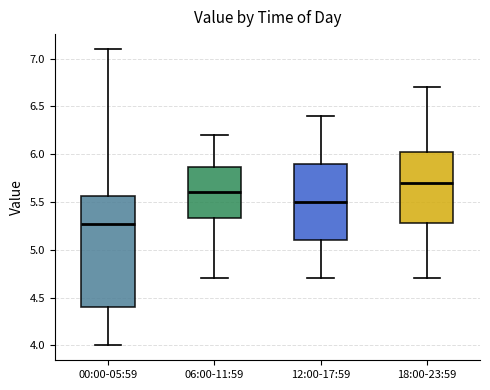

Where is the upper edge of the box for 12:00-17:59 on the y-axis? The values are not printed on the chart, so give them approximately, as read against the axis.

5.90